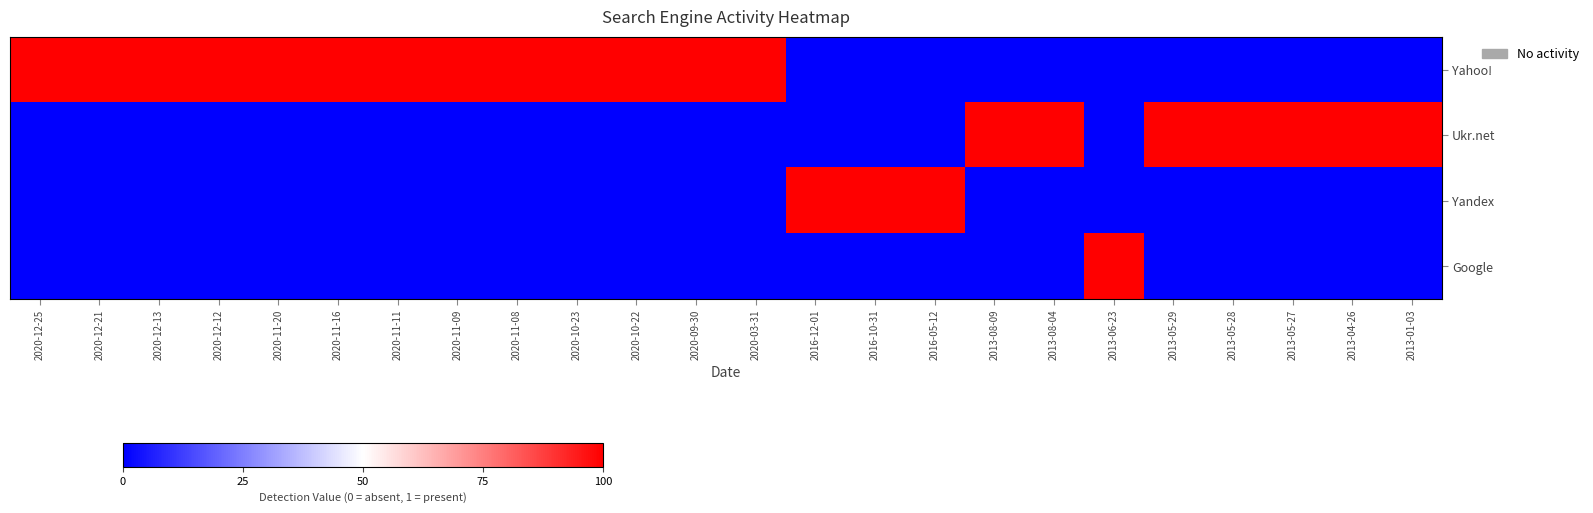

Which category has the lowest value across all series?

2016-12-01